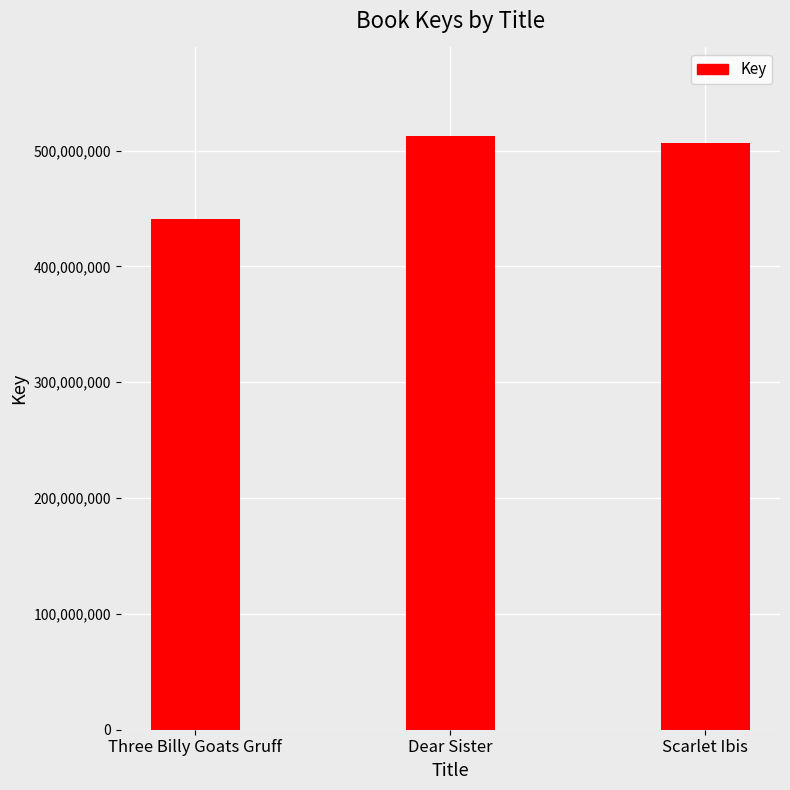

Reading left to right, extract all data points from this chart.

Three Billy Goats Gruff=440510790	Dear Sister=512164150	Scarlet Ibis=506194734